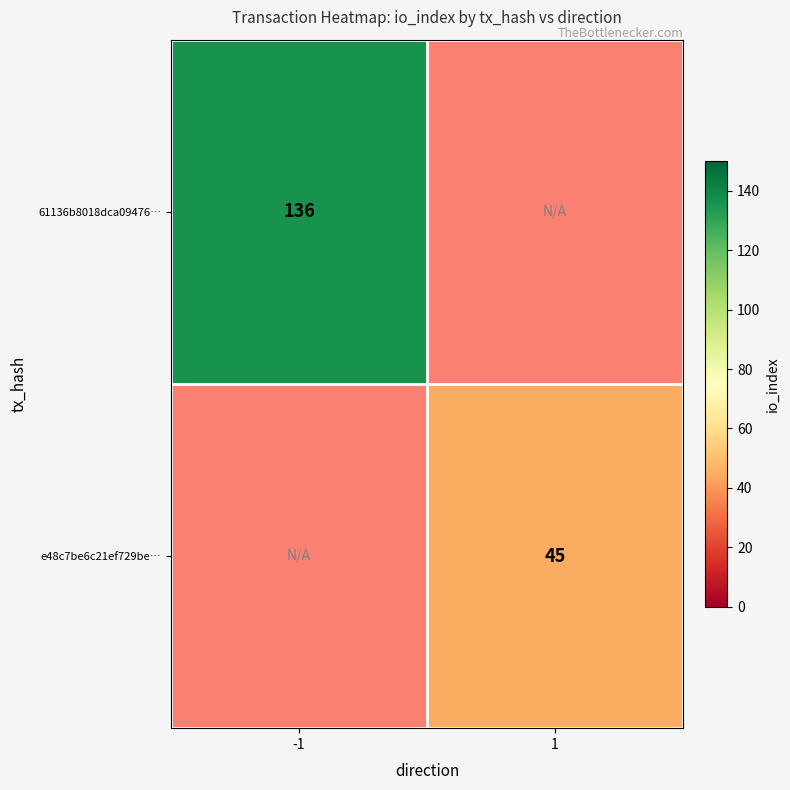

The 61136b8018dca09476… series shows 92 at -1. True or false?

False